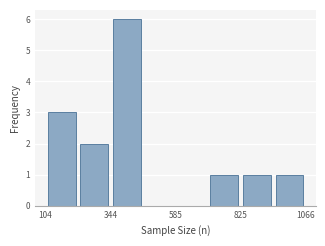

Read against the x-axis, roughly where is the centre of the tallest bar?

400